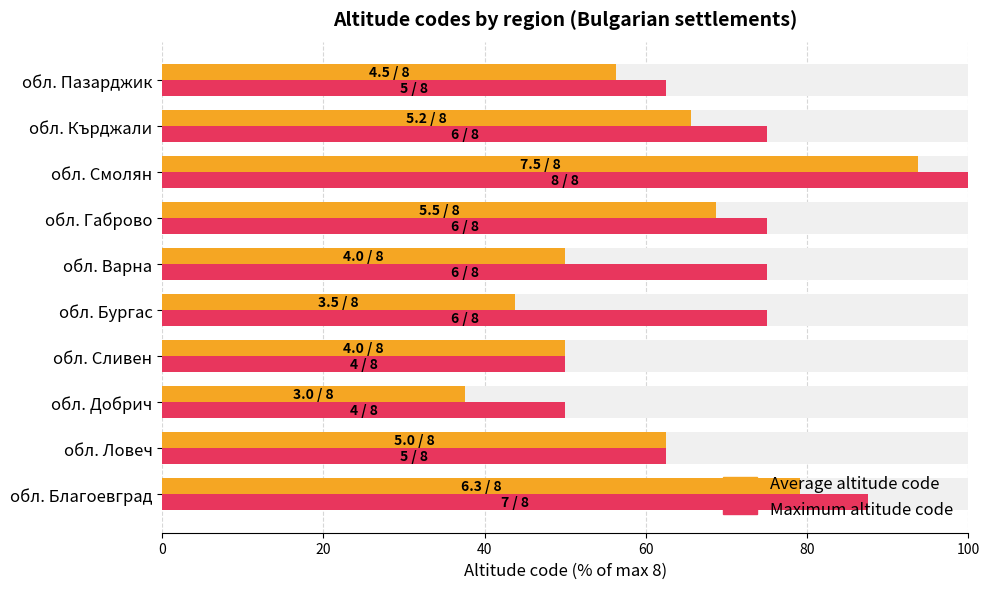

What is the sum of all Maximum altitude code values?

712.5